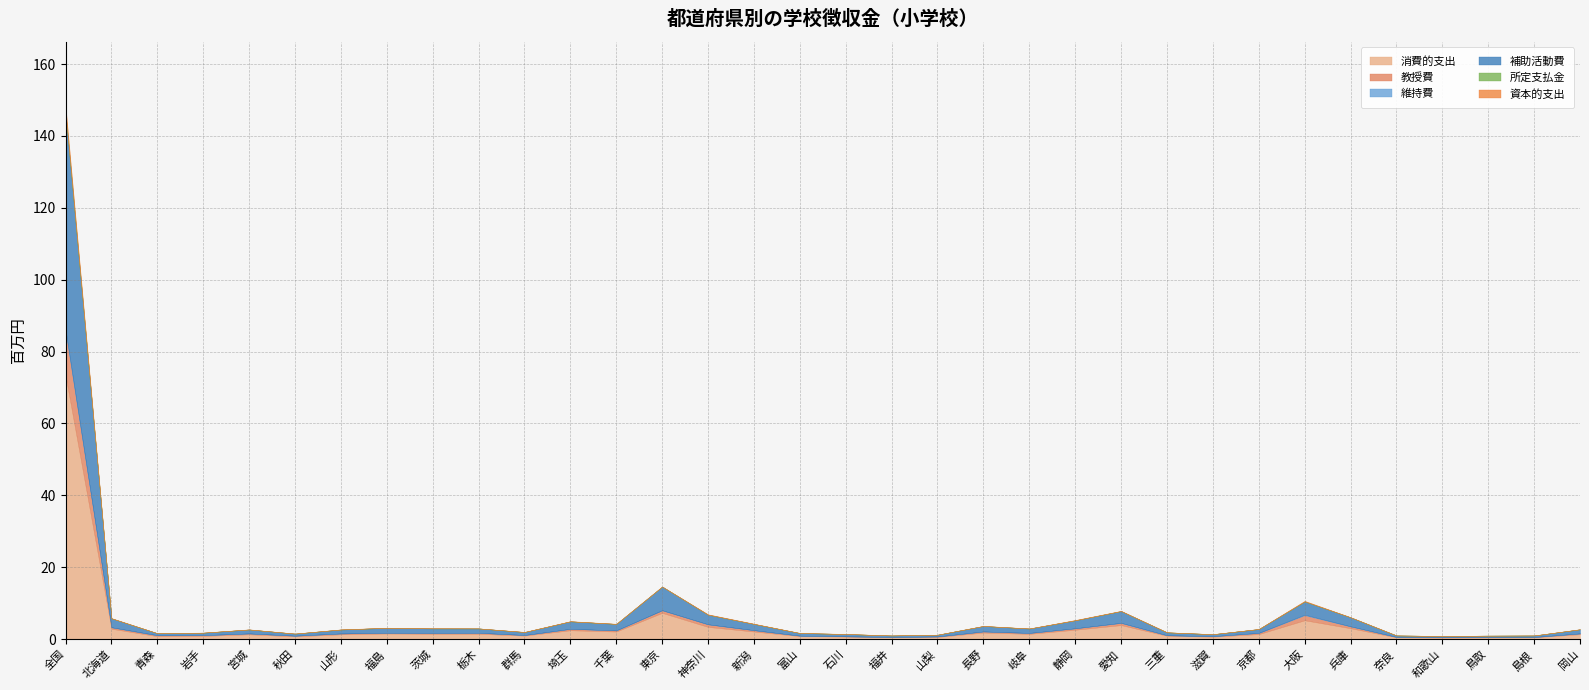

What is the maximum value for 消費的支出?

73.4